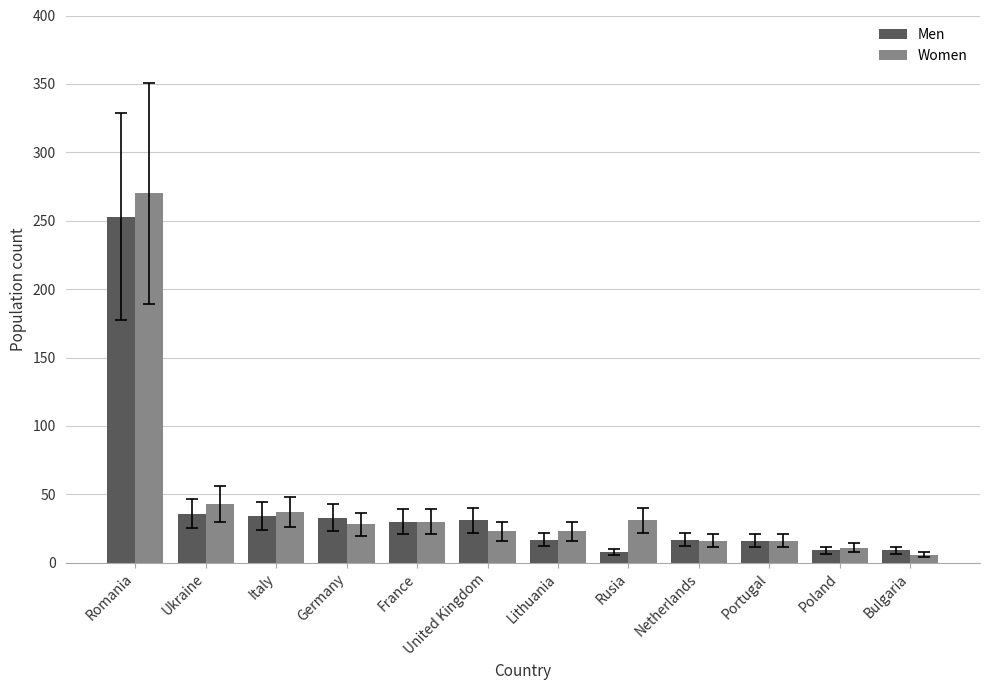

Which series has the largest total across all categories?

Women